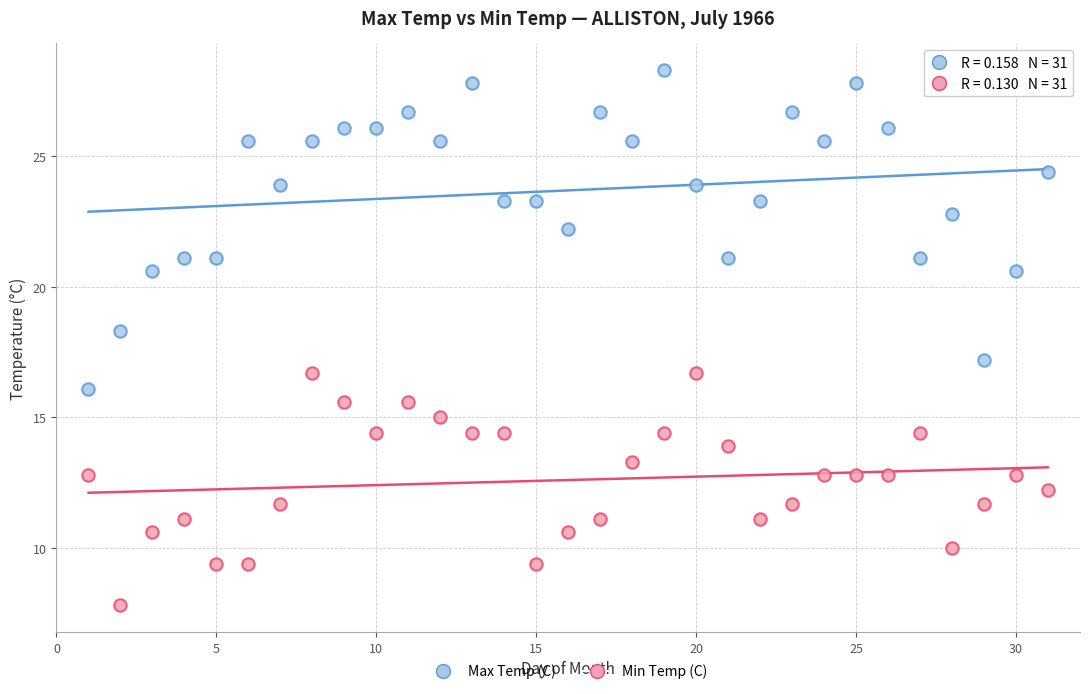

What are all the series names shown in the legend?

Max Temp (C), Min Temp (C)